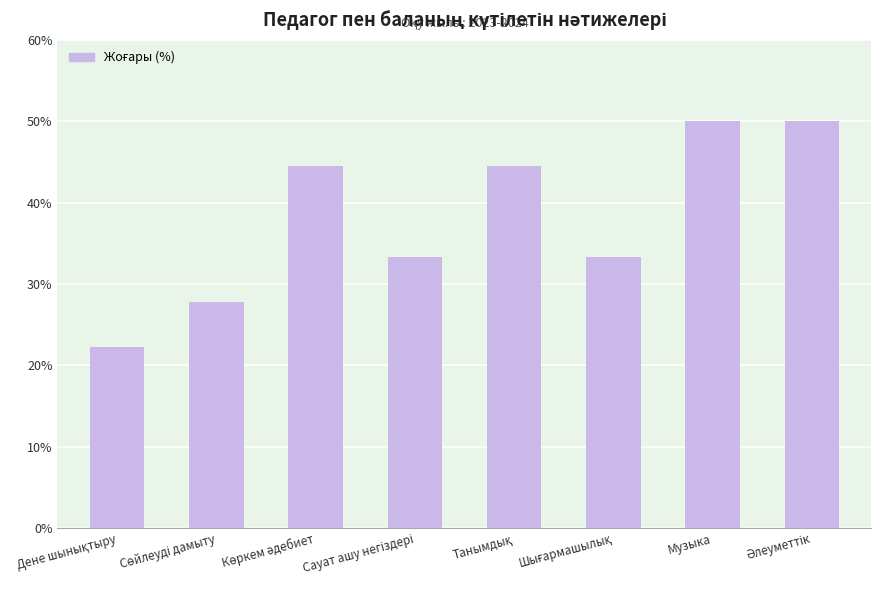

What is the difference between the maximum and minimum values?

27.8